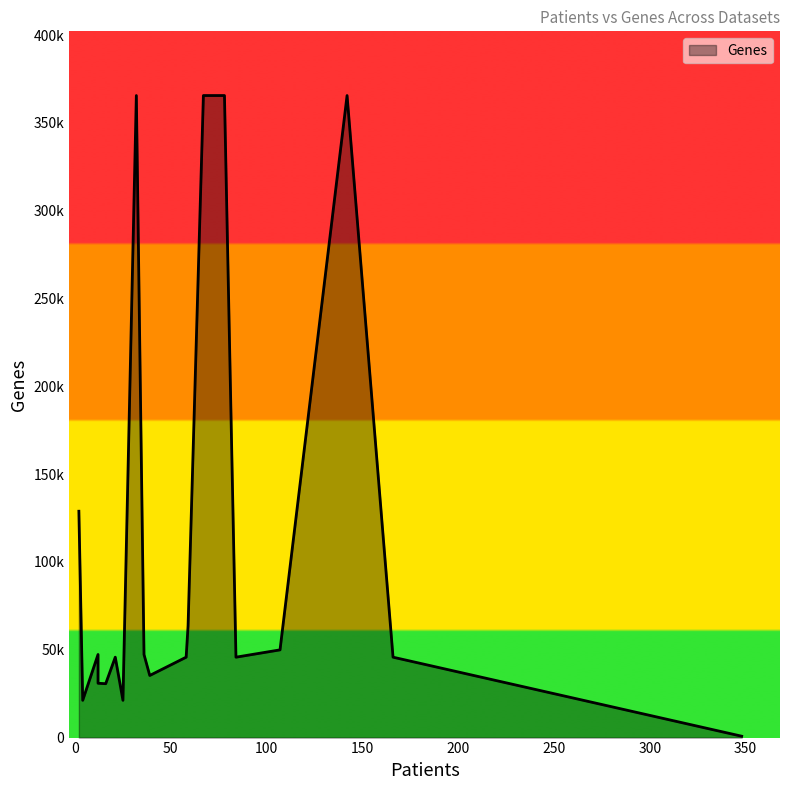

What is the average value?

111727